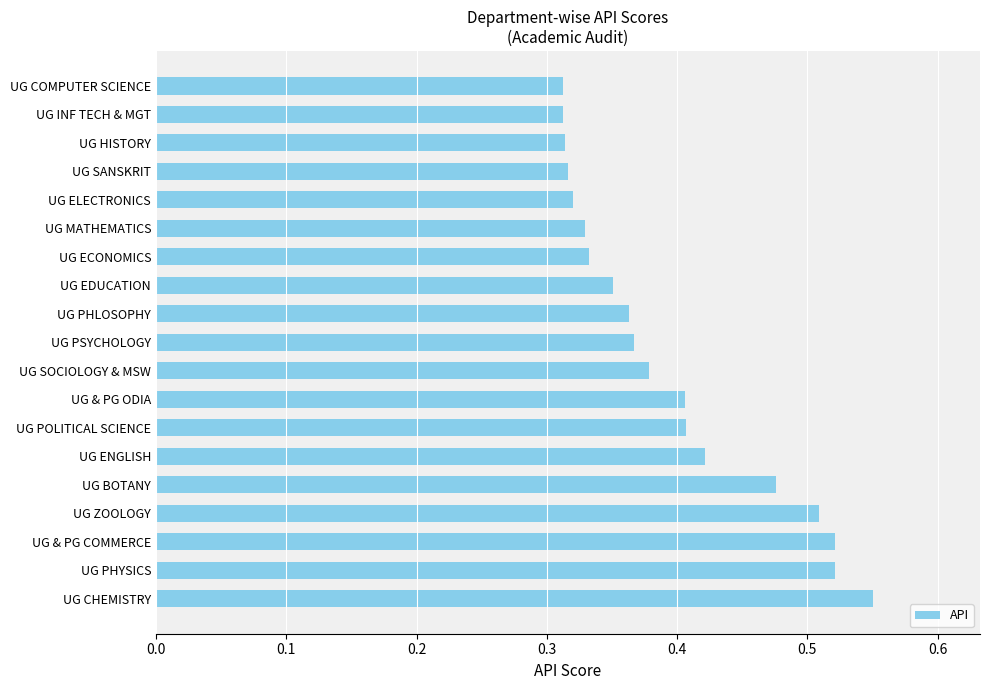

Between UG BOTANY and UG ELECTRONICS, which is larger?

UG BOTANY